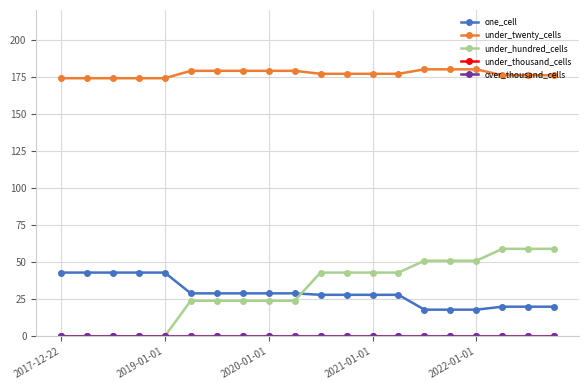

What is the difference between the second highest and second lowest values in the one_cell series?

25